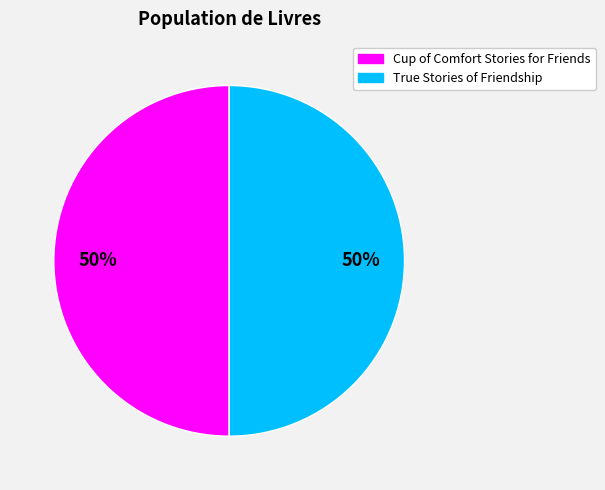

To the nearest percent, what is the average slice percentage?

50%